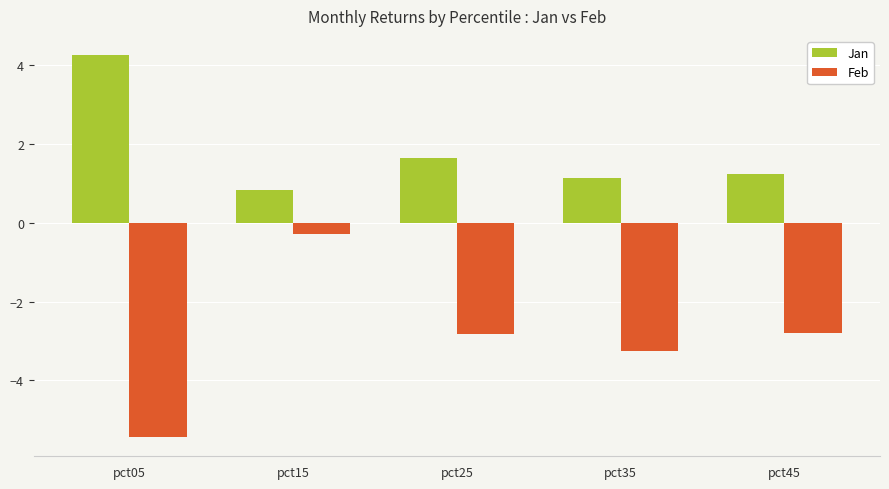

What is the value of the Feb bar at the 4th from the left?

-3.3